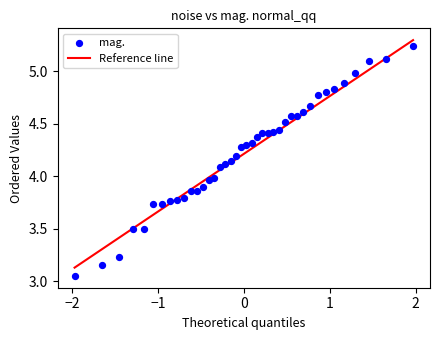

What is the range of Y values (max minus min)?

2.2